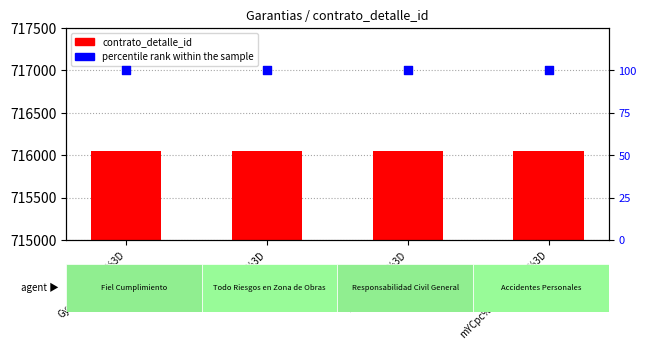

At which category is the sum across all series the highest?

GyxqwDmtCmI%3D